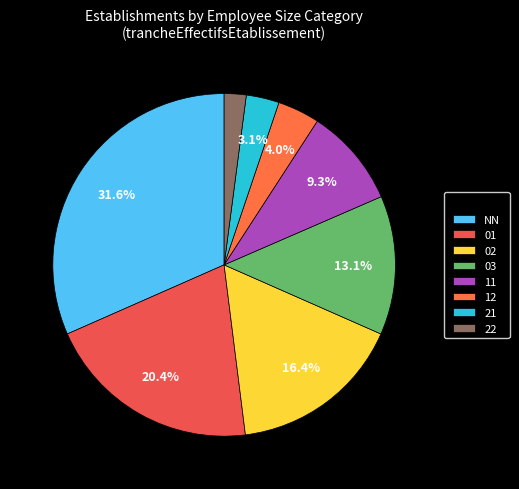

How much of the chart is everything except 02?

83.6%